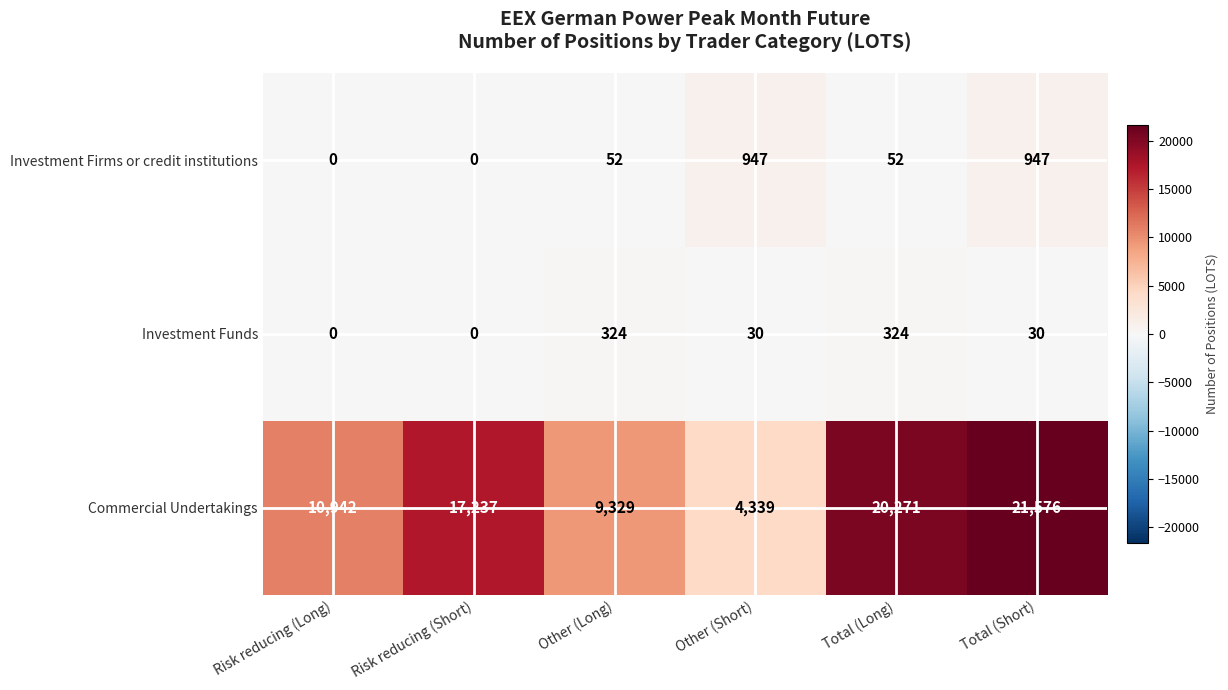

Between Risk reducing (Long) and Total (Short), which series saw the biggest shift?

Commercial Undertakings